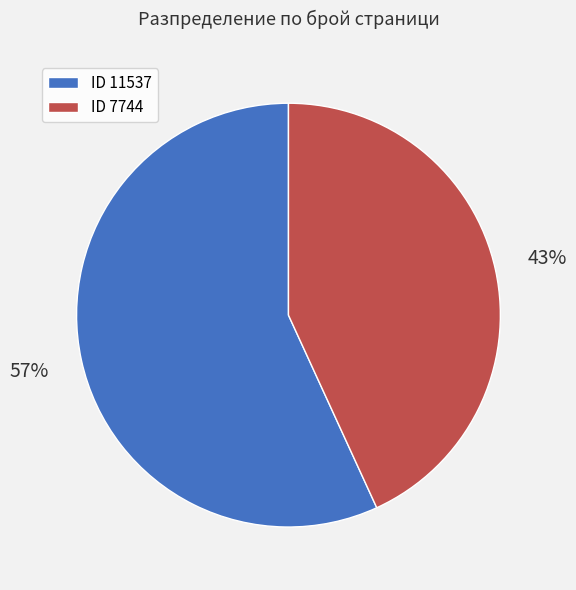

The ID 11537 slice represents 57% of the pie. True or false?

True